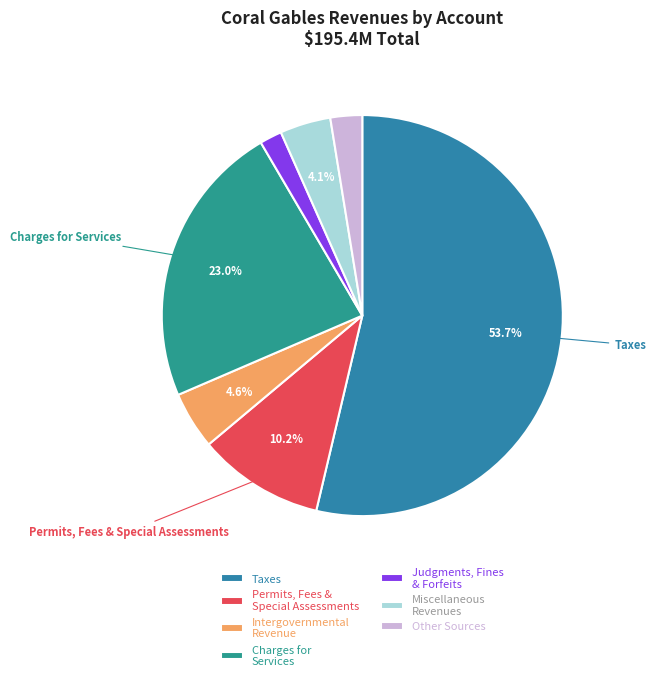

Count the number of slices in the pie.

7